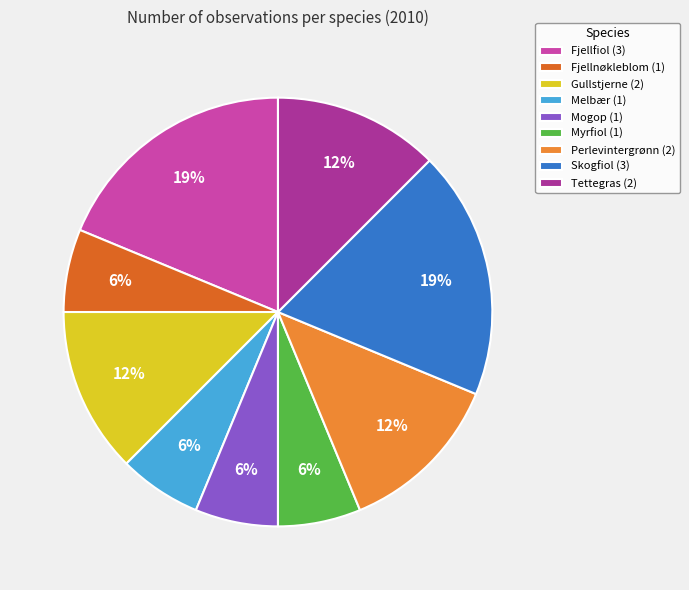

Between Myrfiol (1) and Skogfiol (3), which is larger?

Skogfiol (3)